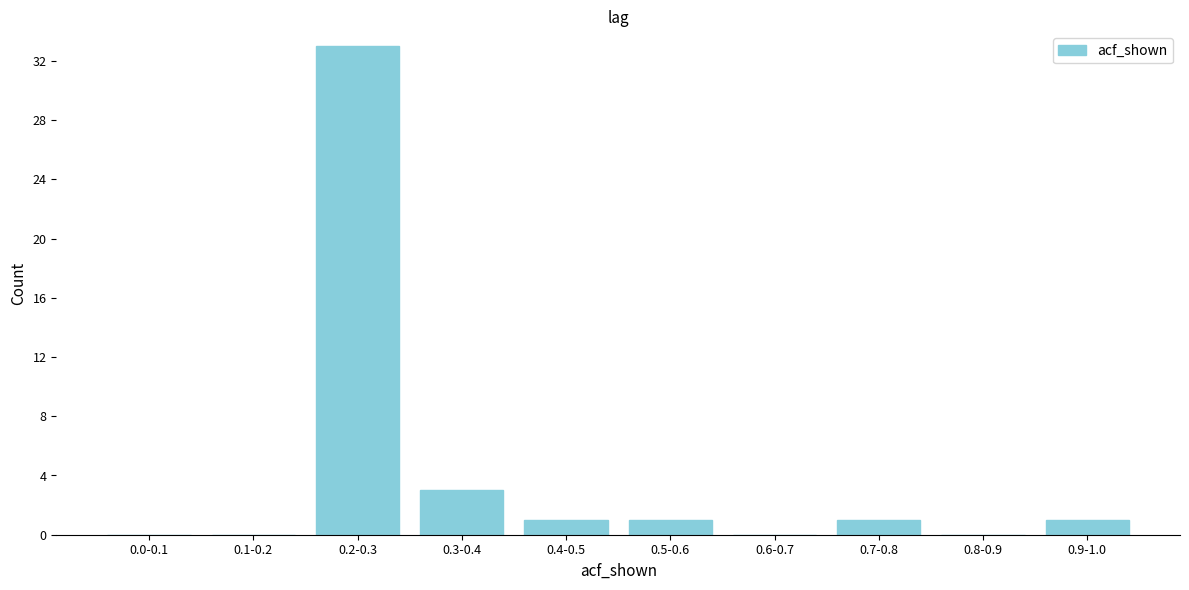

Reading left to right, list all the values displayed in this chart.

0.0-0.1=0	0.1-0.2=0	0.2-0.3=33	0.3-0.4=3	0.4-0.5=1	0.5-0.6=1	0.6-0.7=0	0.7-0.8=1	0.8-0.9=0	0.9-1.0=1